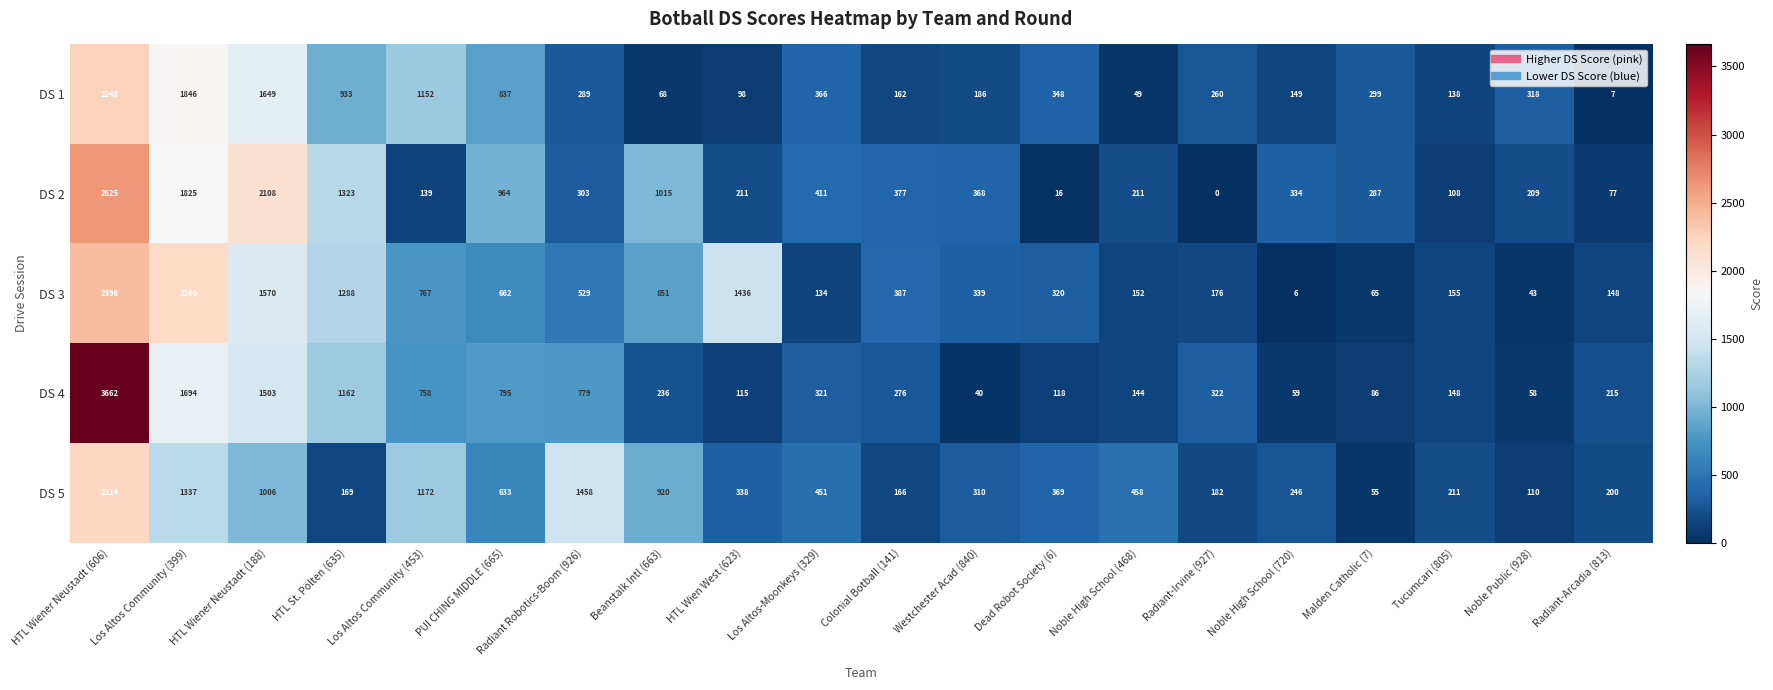

What is the spread (max minus min) of values at Beanstalk Intl (663)?

947